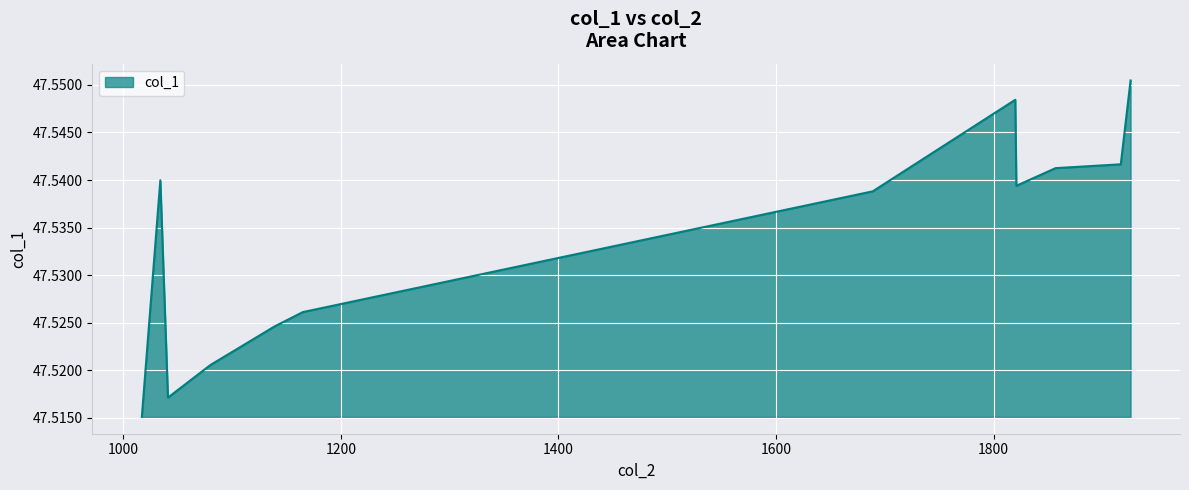

Reading left to right, extract all data points from this chart.

47.5	47.5	47.5	47.5	47.5	47.5	47.5	47.5	47.5	47.6	47.5	47.5